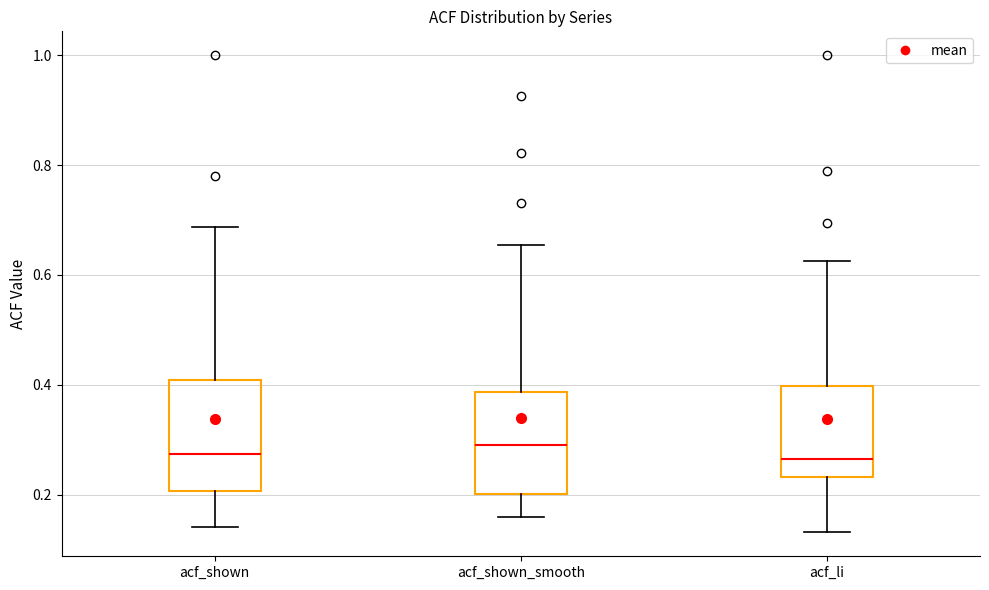

Reading left to right, transcribe this box plot: for each box, give where its median line is, the range the box spans, and where its two whiskers end, as read against the y-axis. The values are not printed on the chart, so give them approximately, as read against the axis.

acf_shown: median 0.28, box 0.20 to 0.40, whiskers 0.14 to 0.68
acf_shown_smooth: median 0.30, box 0.20 to 0.38, whiskers 0.16 to 0.66
acf_li: median 0.26, box 0.24 to 0.40, whiskers 0.14 to 0.62